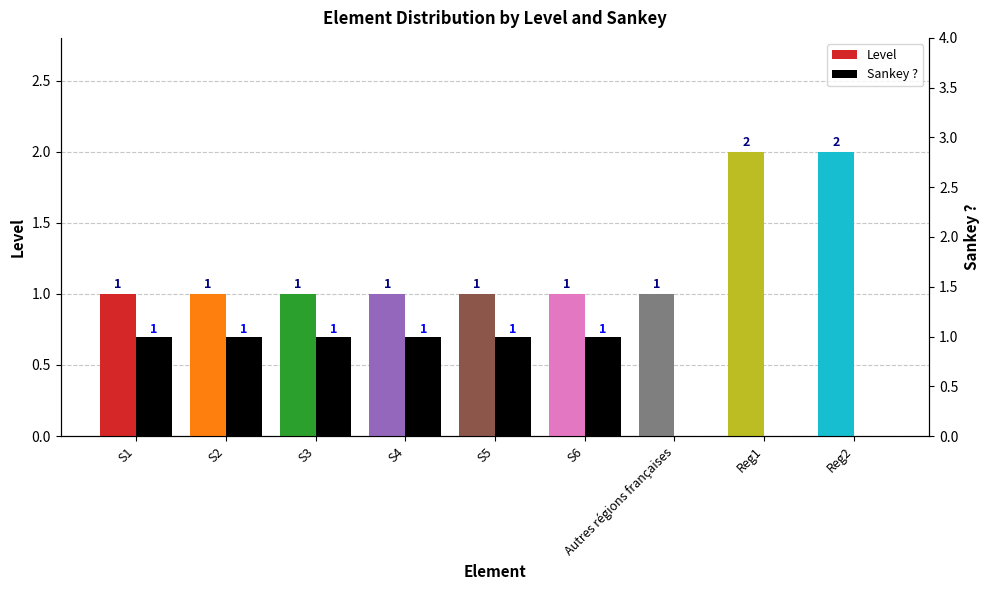

Reading left to right, what are all the values shown in this chart?

Level: S1=1	S2=1	S3=1	S4=1	S5=1	S6=1	Autres régions françaises=1	Reg1=2	Reg2=2
Sankey ?: S1=1	S2=1	S3=1	S4=1	S5=1	S6=1	Autres régions françaises=0	Reg1=0	Reg2=0